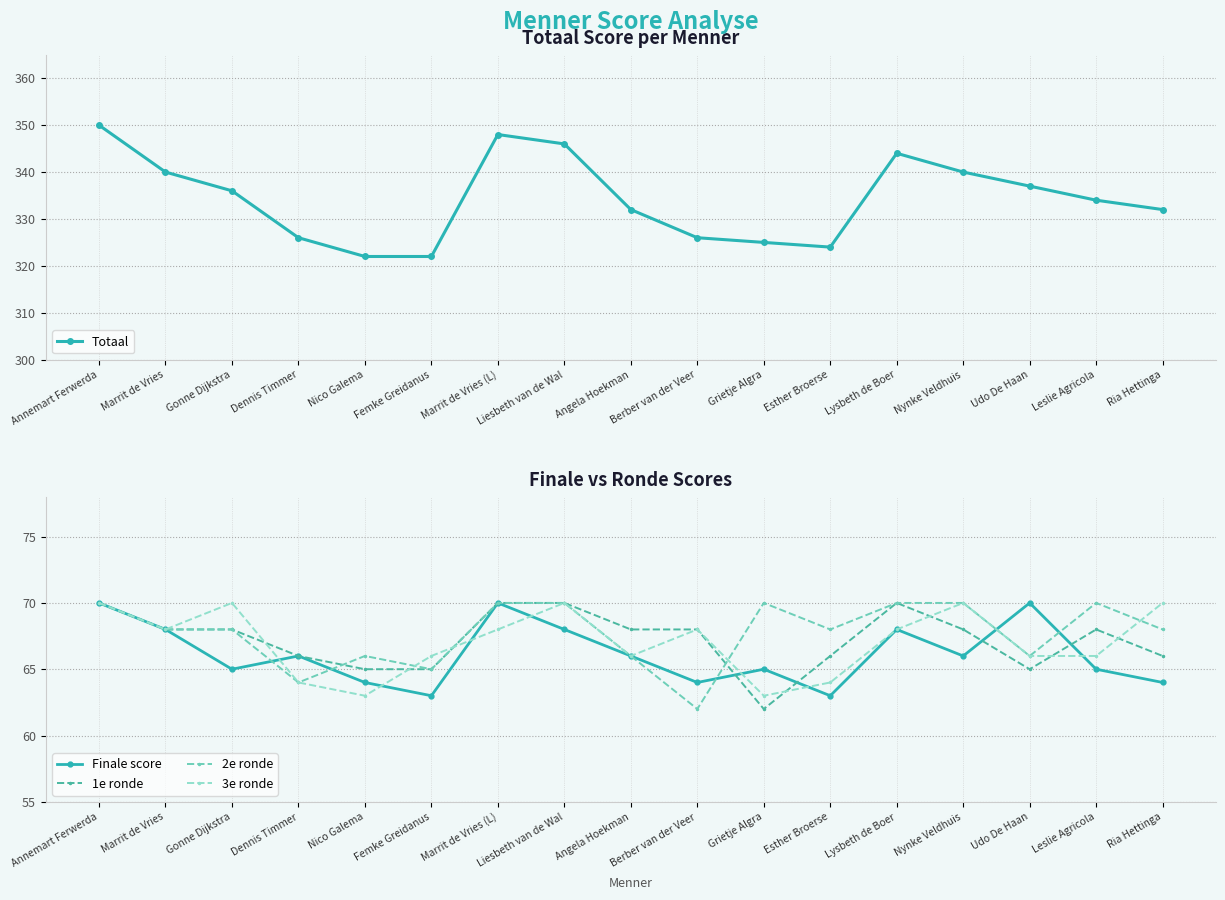

What is the total value across all series at Grietje Algra?

585